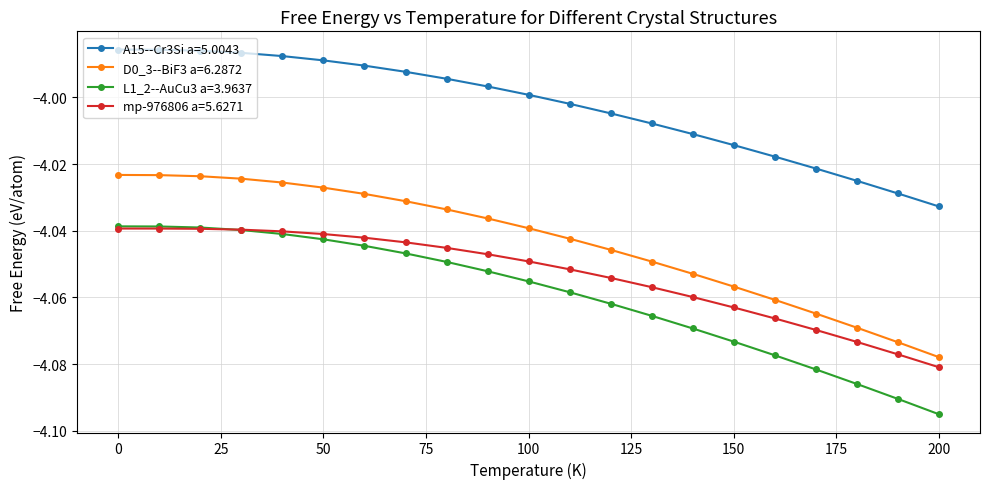

Which series has the largest range (max minus min)?

L1_2--AuCu3 a=3.9637